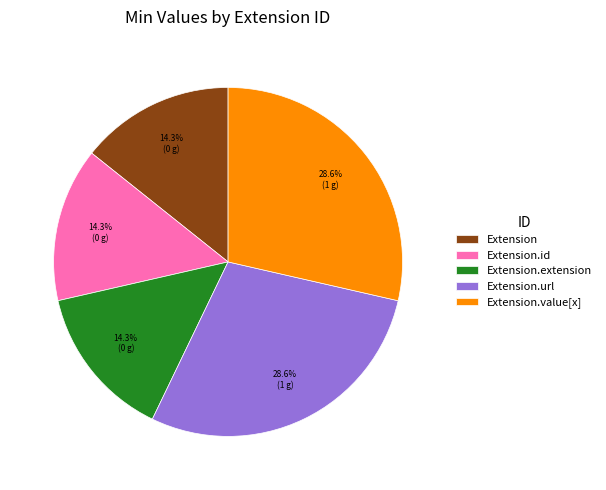

Count the number of slices in the pie.

5